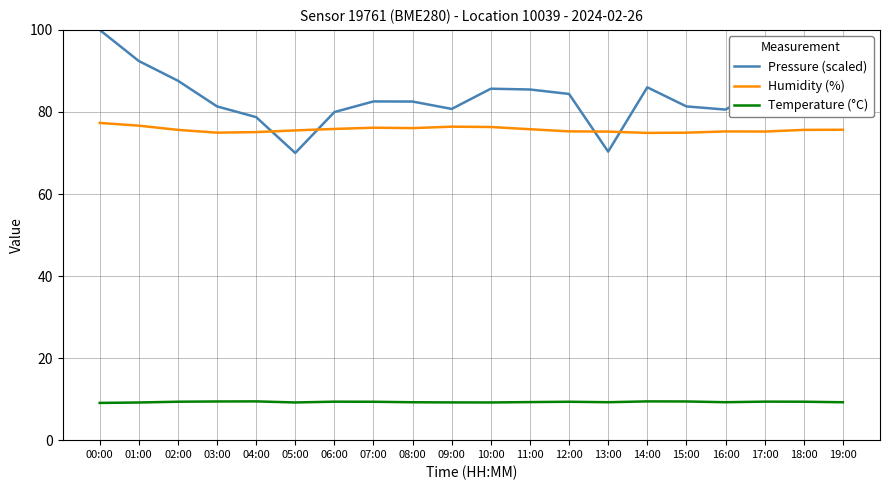

Rank the series at 14:00 from highest to lowest value.

Pressure (scaled), Humidity (%), Temperature (°C)